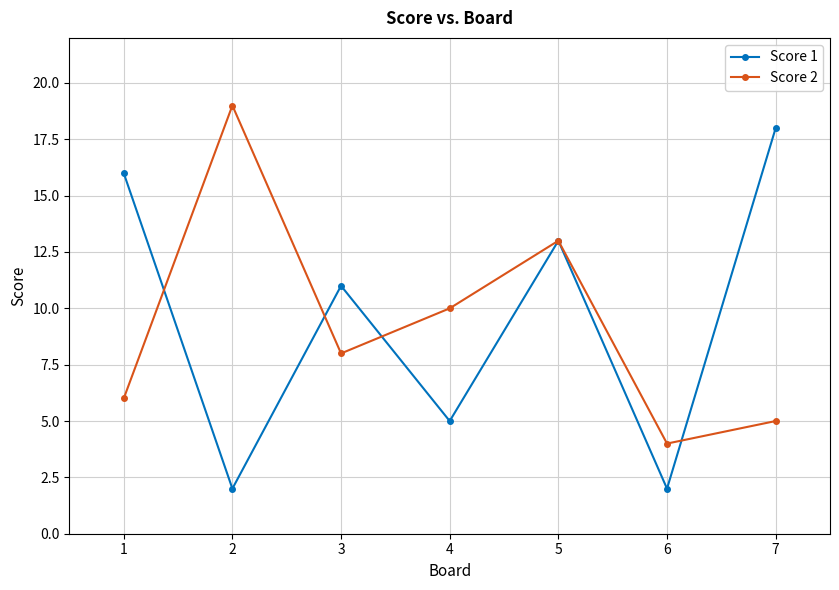

Between 3 and 6, which series saw the biggest shift?

Score 1